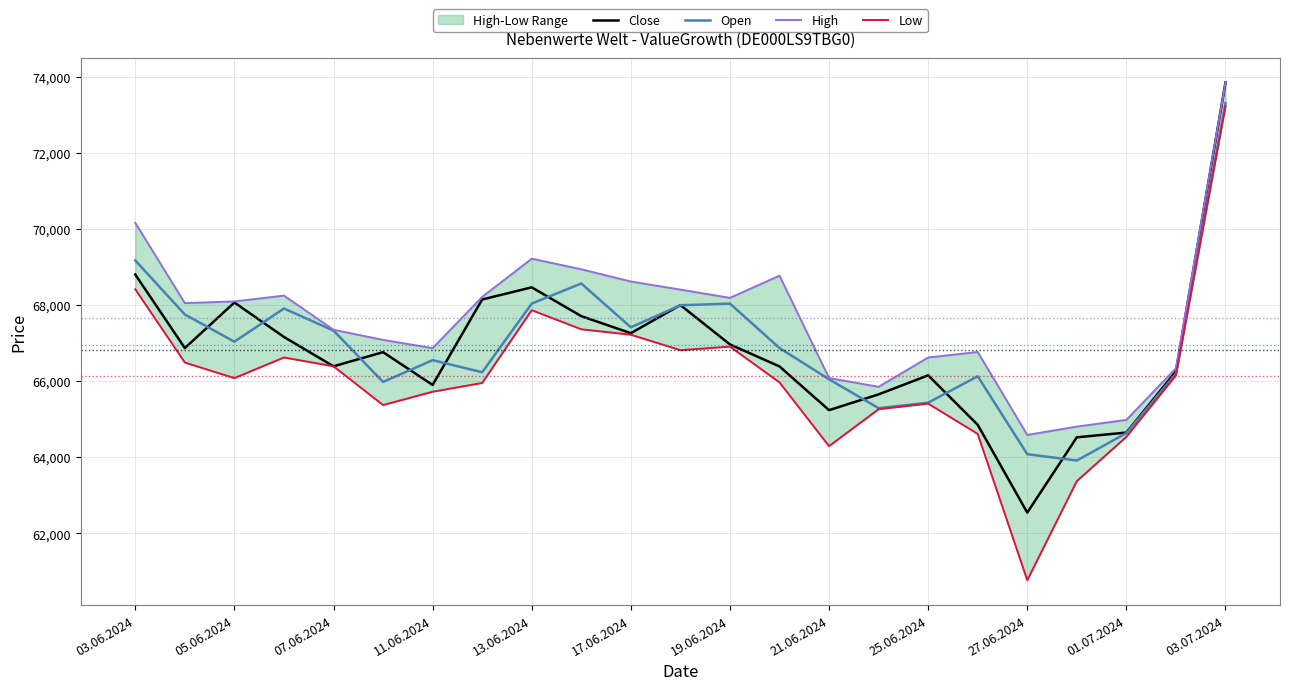

The Close series shows 93336 at 27.06.2024. True or false?

False